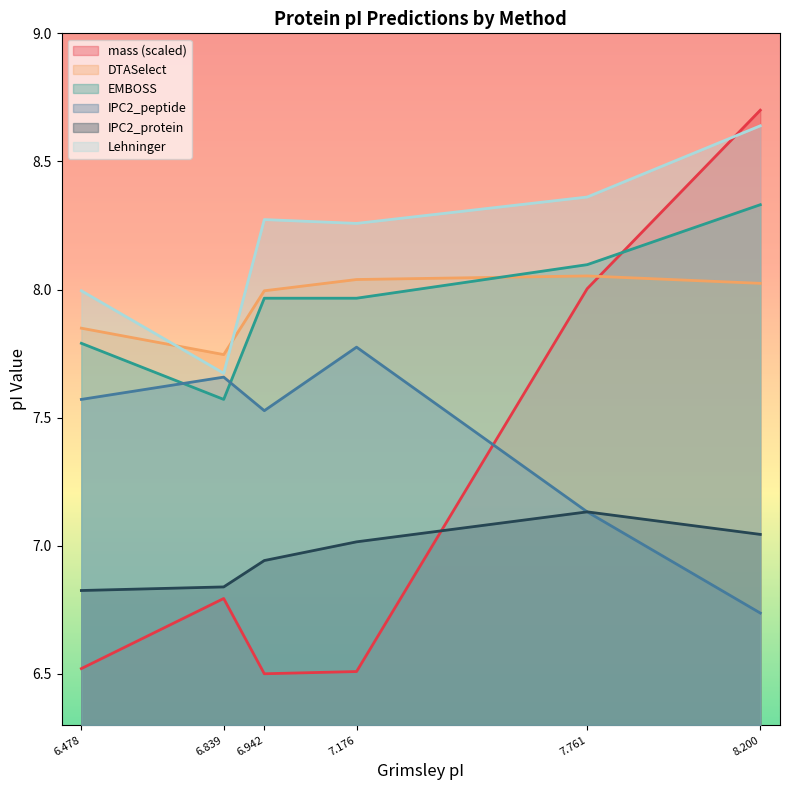

What is the minimum value shown in the chart?

6.5